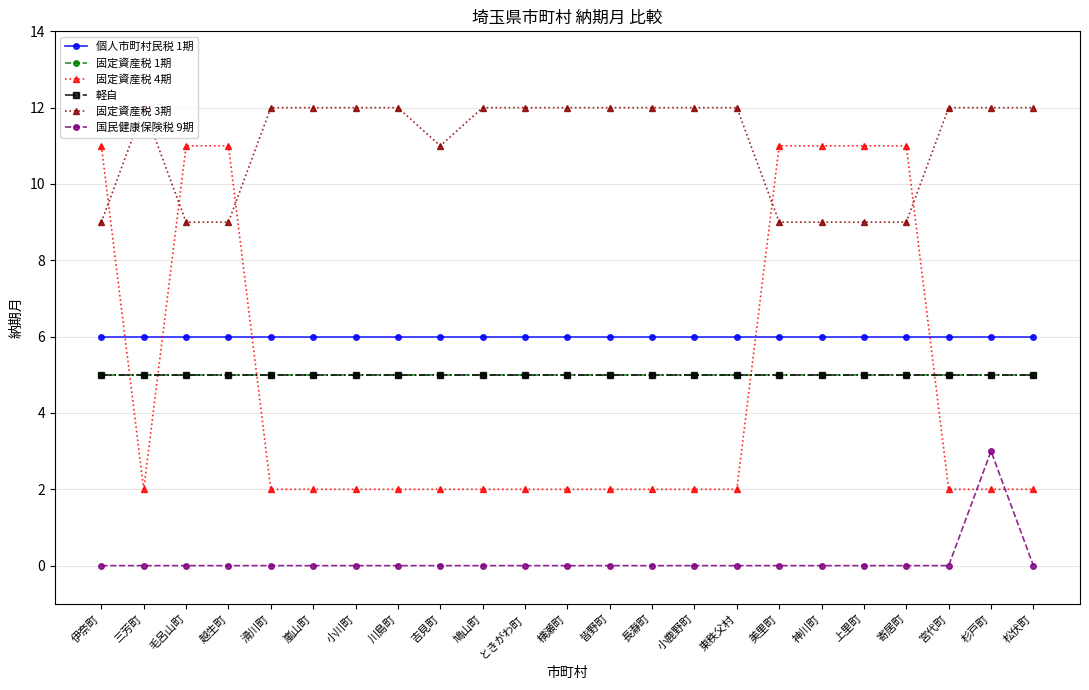

Does the chart have visible grid lines?

Yes